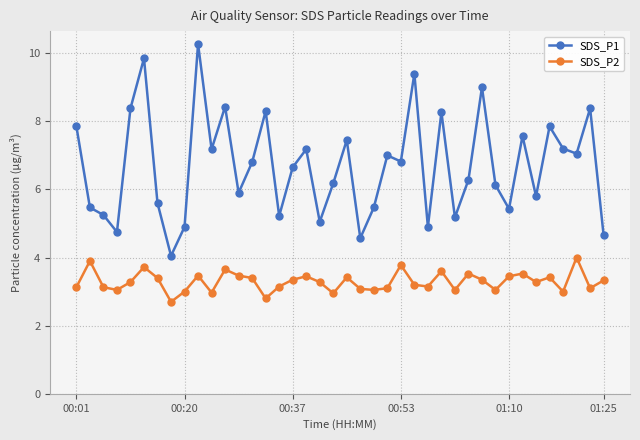

What is the value of the SDS_P2 point at the 38th from the left?

4.0